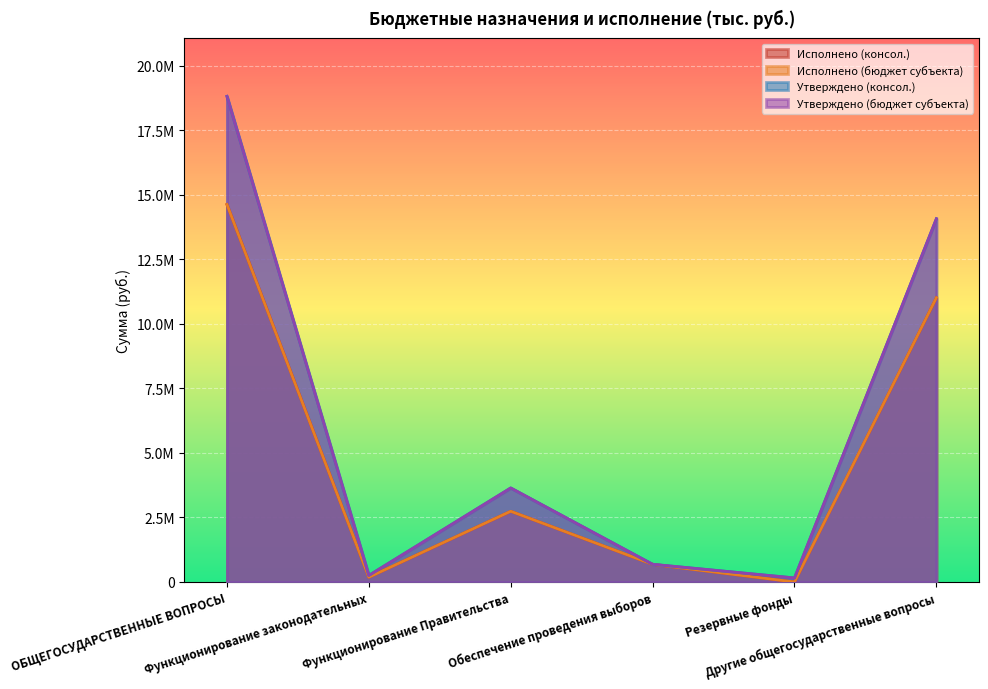

Which has a higher value, Функционирование Правительства or ОБЩЕГОСУДАРСТВЕННЫЕ ВОПРОСЫ?

ОБЩЕГОСУДАРСТВЕННЫЕ ВОПРОСЫ